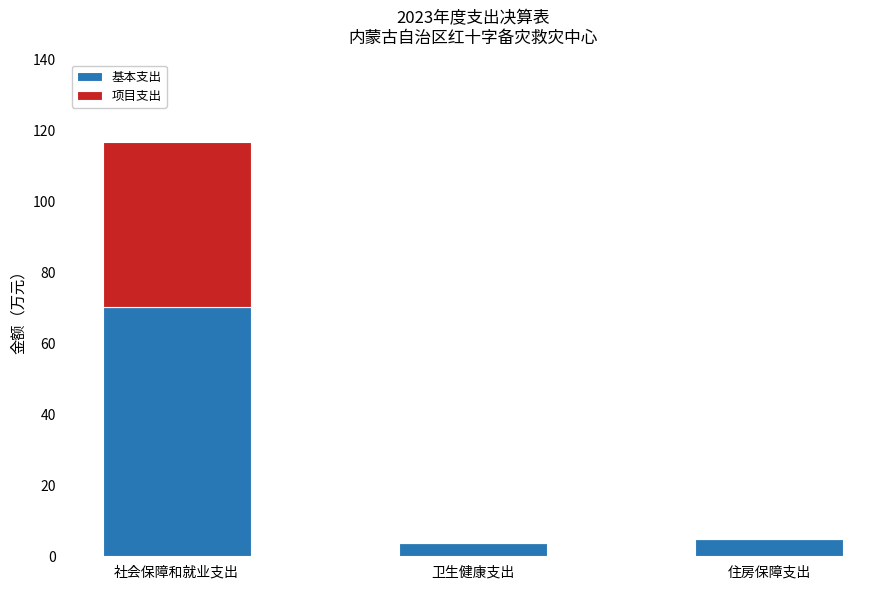

What is the total value across all series at 卫生健康支出?

3.9